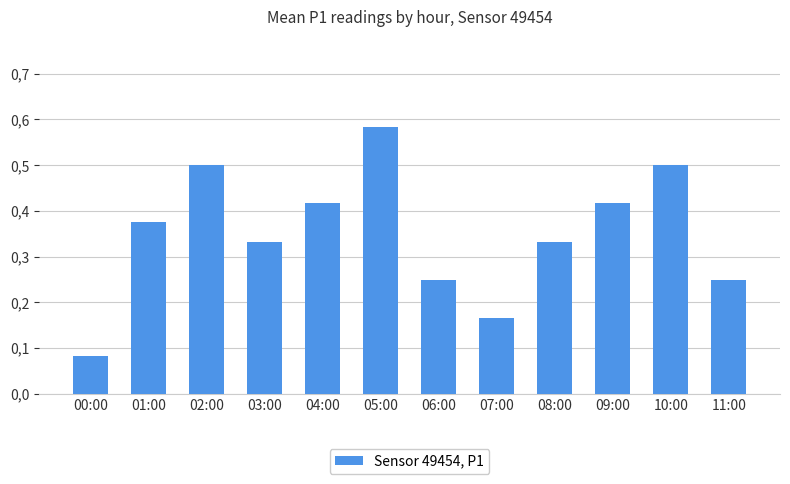

Is it true that the value at 01:00 is 0.6?

False